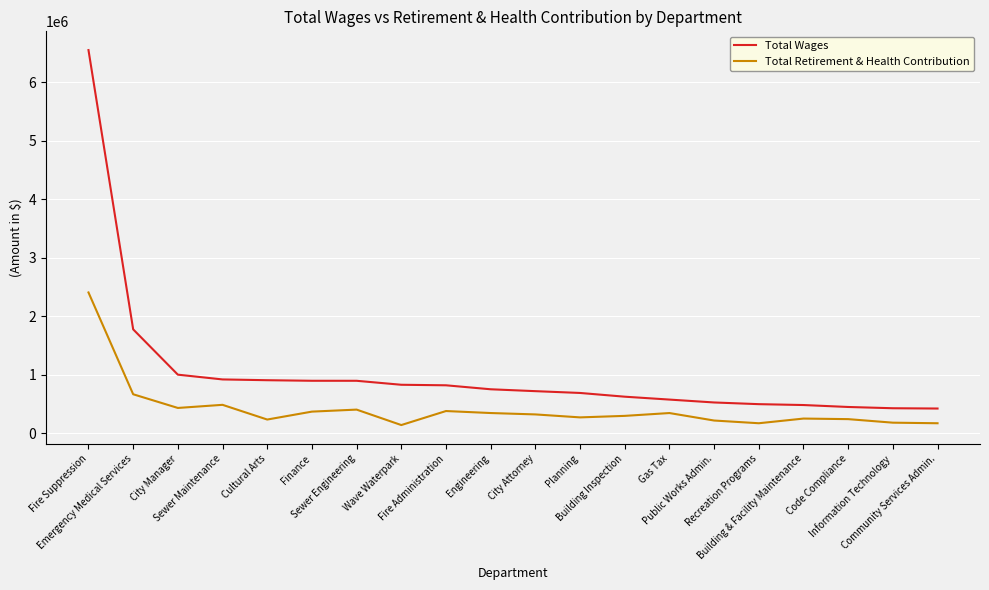

Rank the series at Fire Suppression from highest to lowest value.

Total Wages, Total Retirement & Health Contribution